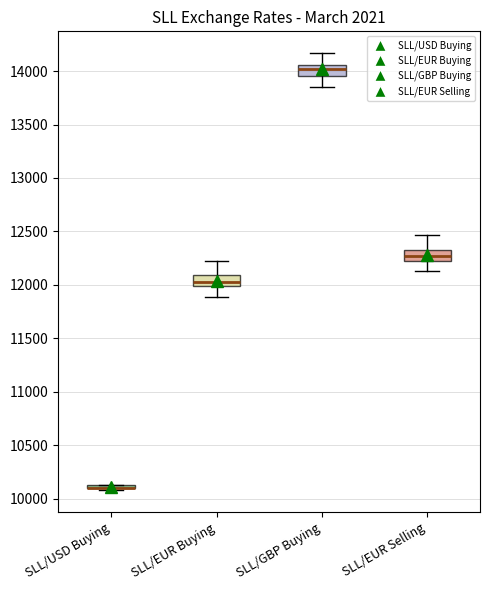

Reading left to right, transcribe this box plot: for each box, give where its median line is, the range the box spans, and where its two whiskers end, as read against the y-axis. The values are not printed on the chart, so give them approximately, as read against the axis.

SLL/USD Buying: box collapsed to a line at 10100, whiskers 10100 to 10150
SLL/EUR Buying: median 12050, box 12000 to 12100, whiskers 11900 to 12200
SLL/GBP Buying: median 14000, box 13950 to 14050, whiskers 13850 to 14150
SLL/EUR Selling: median 12250 (inside the box), box 12250 to 12350, whiskers 12150 to 12450